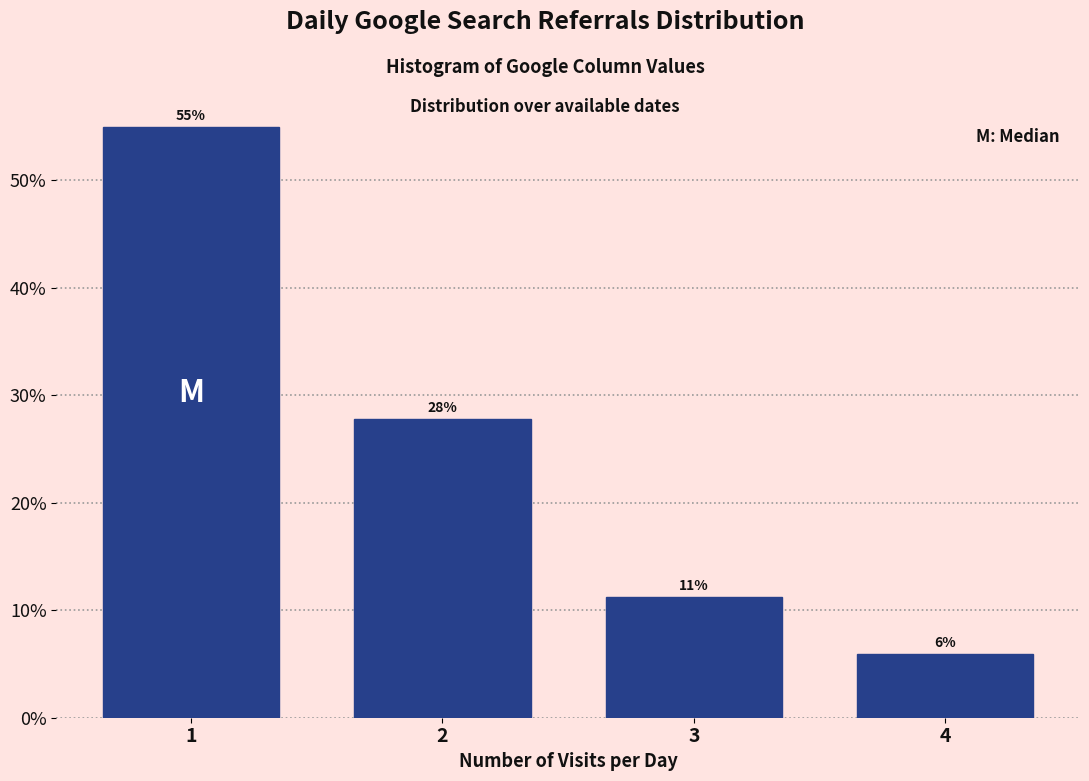

The chart shows a value of 11.3 at 3. True or false?

True